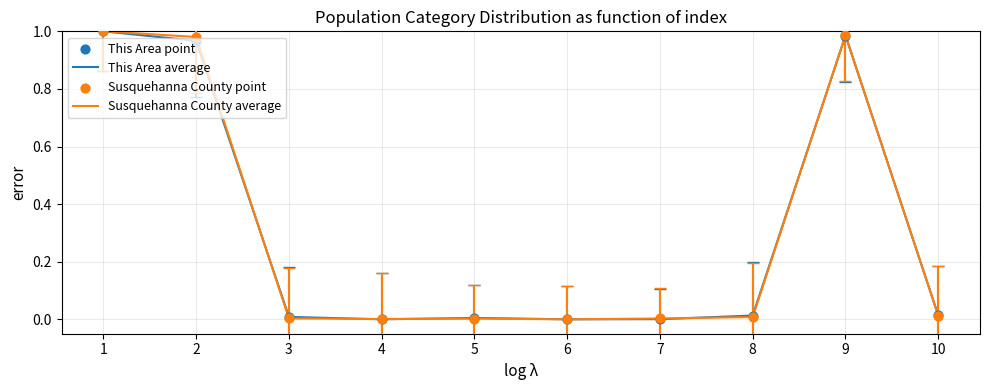

Which series changed the most between 2 and 8?

Susquehanna County average